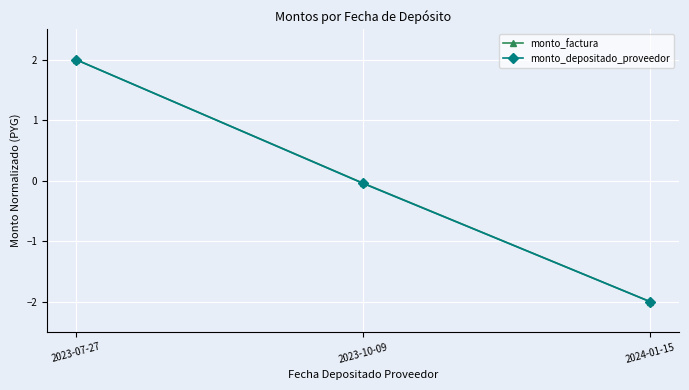

Read the monto_depositado_proveedor value at 2023-07-27.

2.0